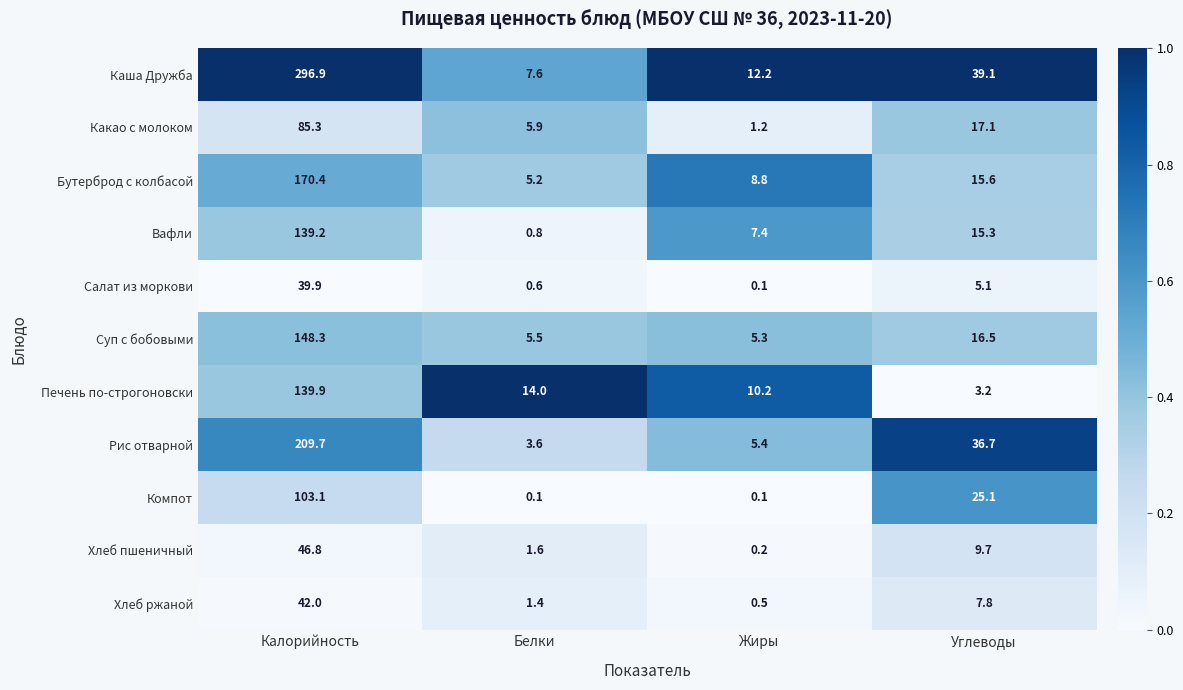

List the labels in order of Хлеб пшеничный value, smallest first.

Жиры, Белки, Углеводы, Калорийность